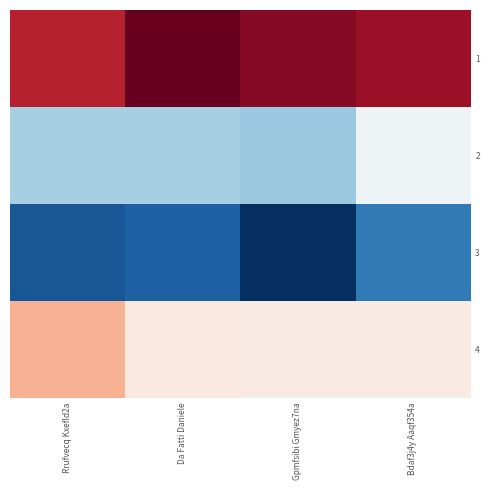

Reading right to left, extract all data points from this chart.

1: Bdaf3j4y Aaqf354a=18.4	Gpmfsibi Gmyez7na=18.9	Da Fatti Daniele=19.8	Rrufvecq Kxefld2a=17.5
2: Bdaf3j4y Aaqf354a=9.5	Gpmfsibi Gmyez7na=6.2	Da Fatti Daniele=6.6	Rrufvecq Kxefld2a=6.6
3: Bdaf3j4y Aaqf354a=2.9	Gpmfsibi Gmyez7na=0.0	Da Fatti Daniele=1.8	Rrufvecq Kxefld2a=1.4
4: Bdaf3j4y Aaqf354a=10.7	Gpmfsibi Gmyez7na=10.7	Da Fatti Daniele=10.8	Rrufvecq Kxefld2a=13.3